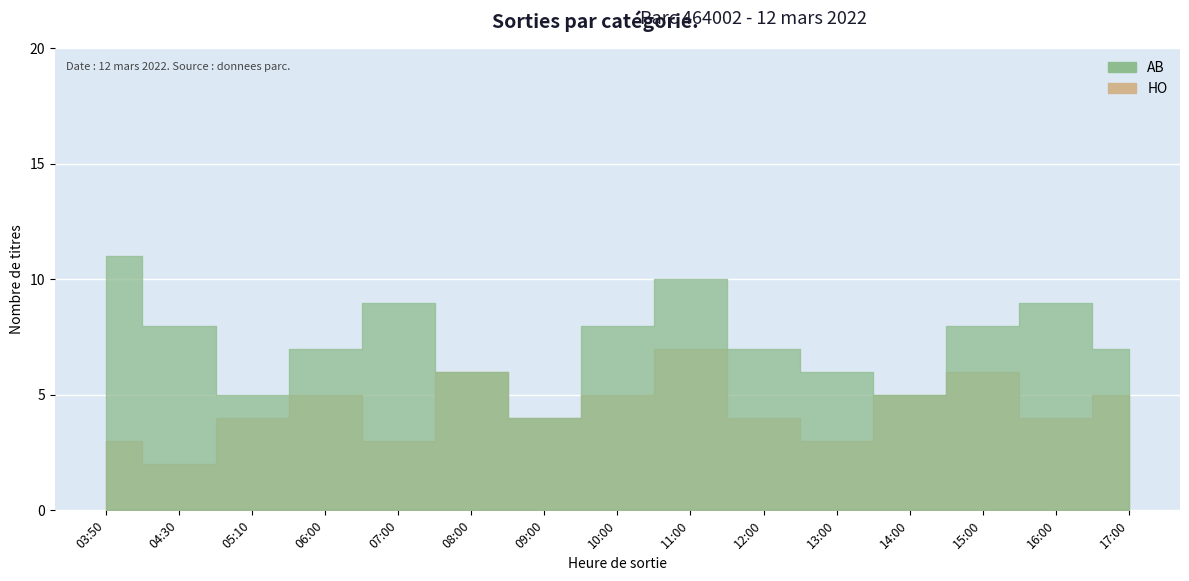

Read the HO value at 13:00.

3